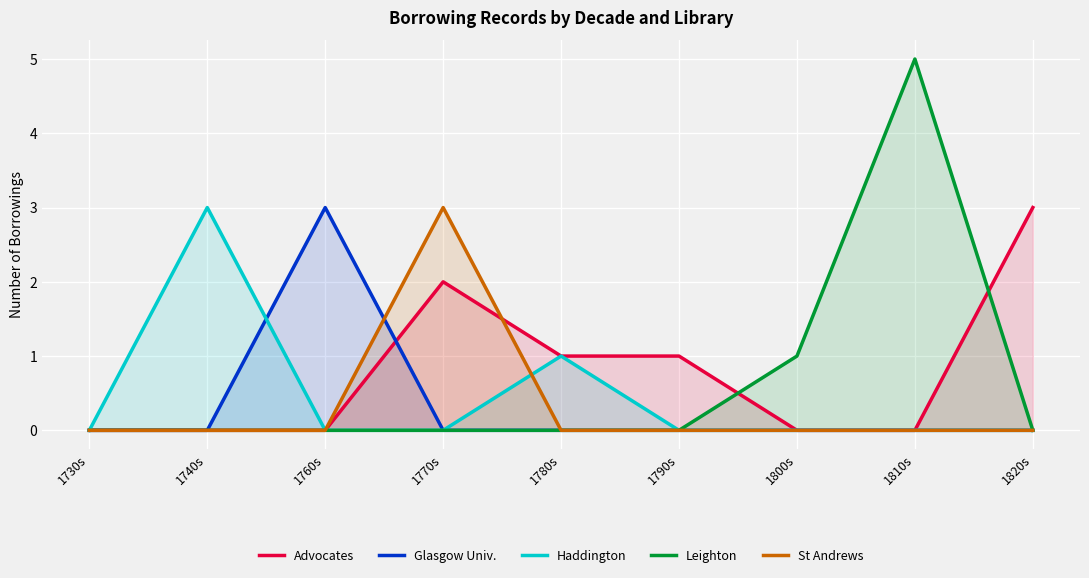

True or false: St Andrews has more than 0 interior local peaks.

True